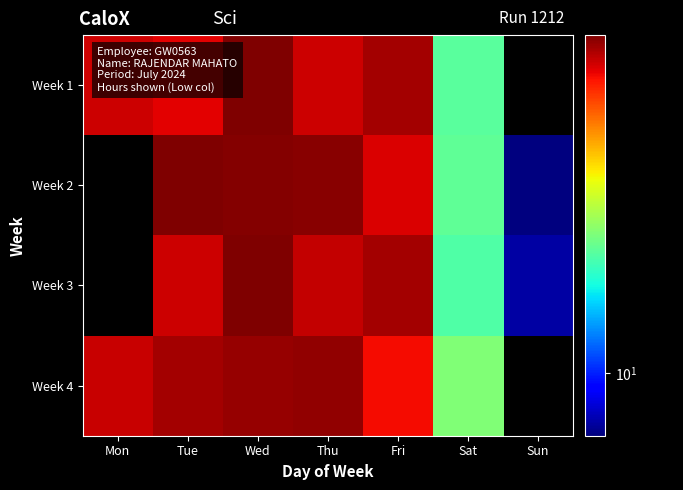

What is the maximum value shown in the chart?

14.8